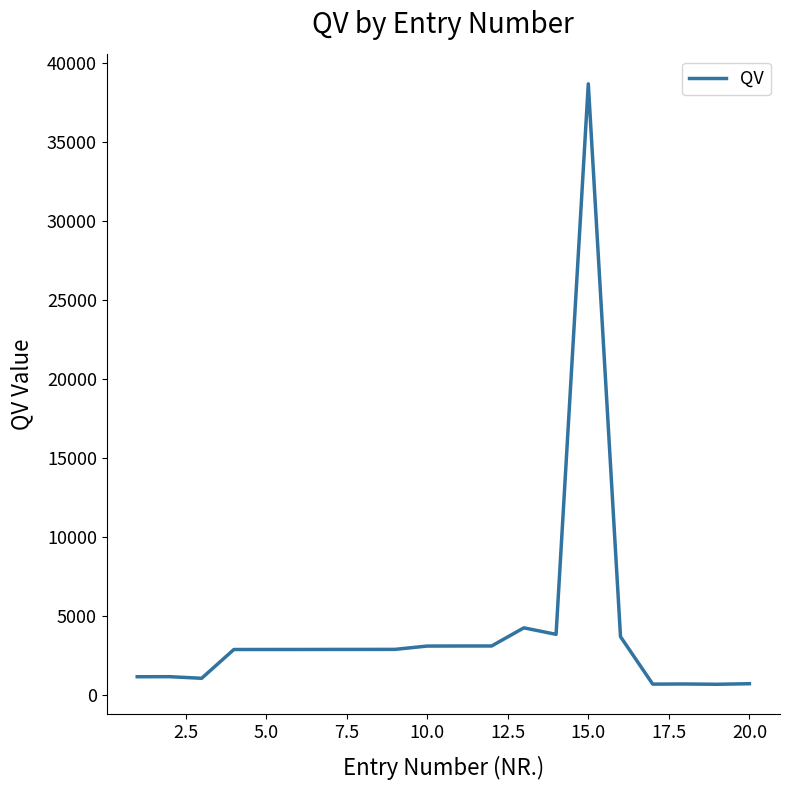

Does the chart display data point markers on the line(s)?

No